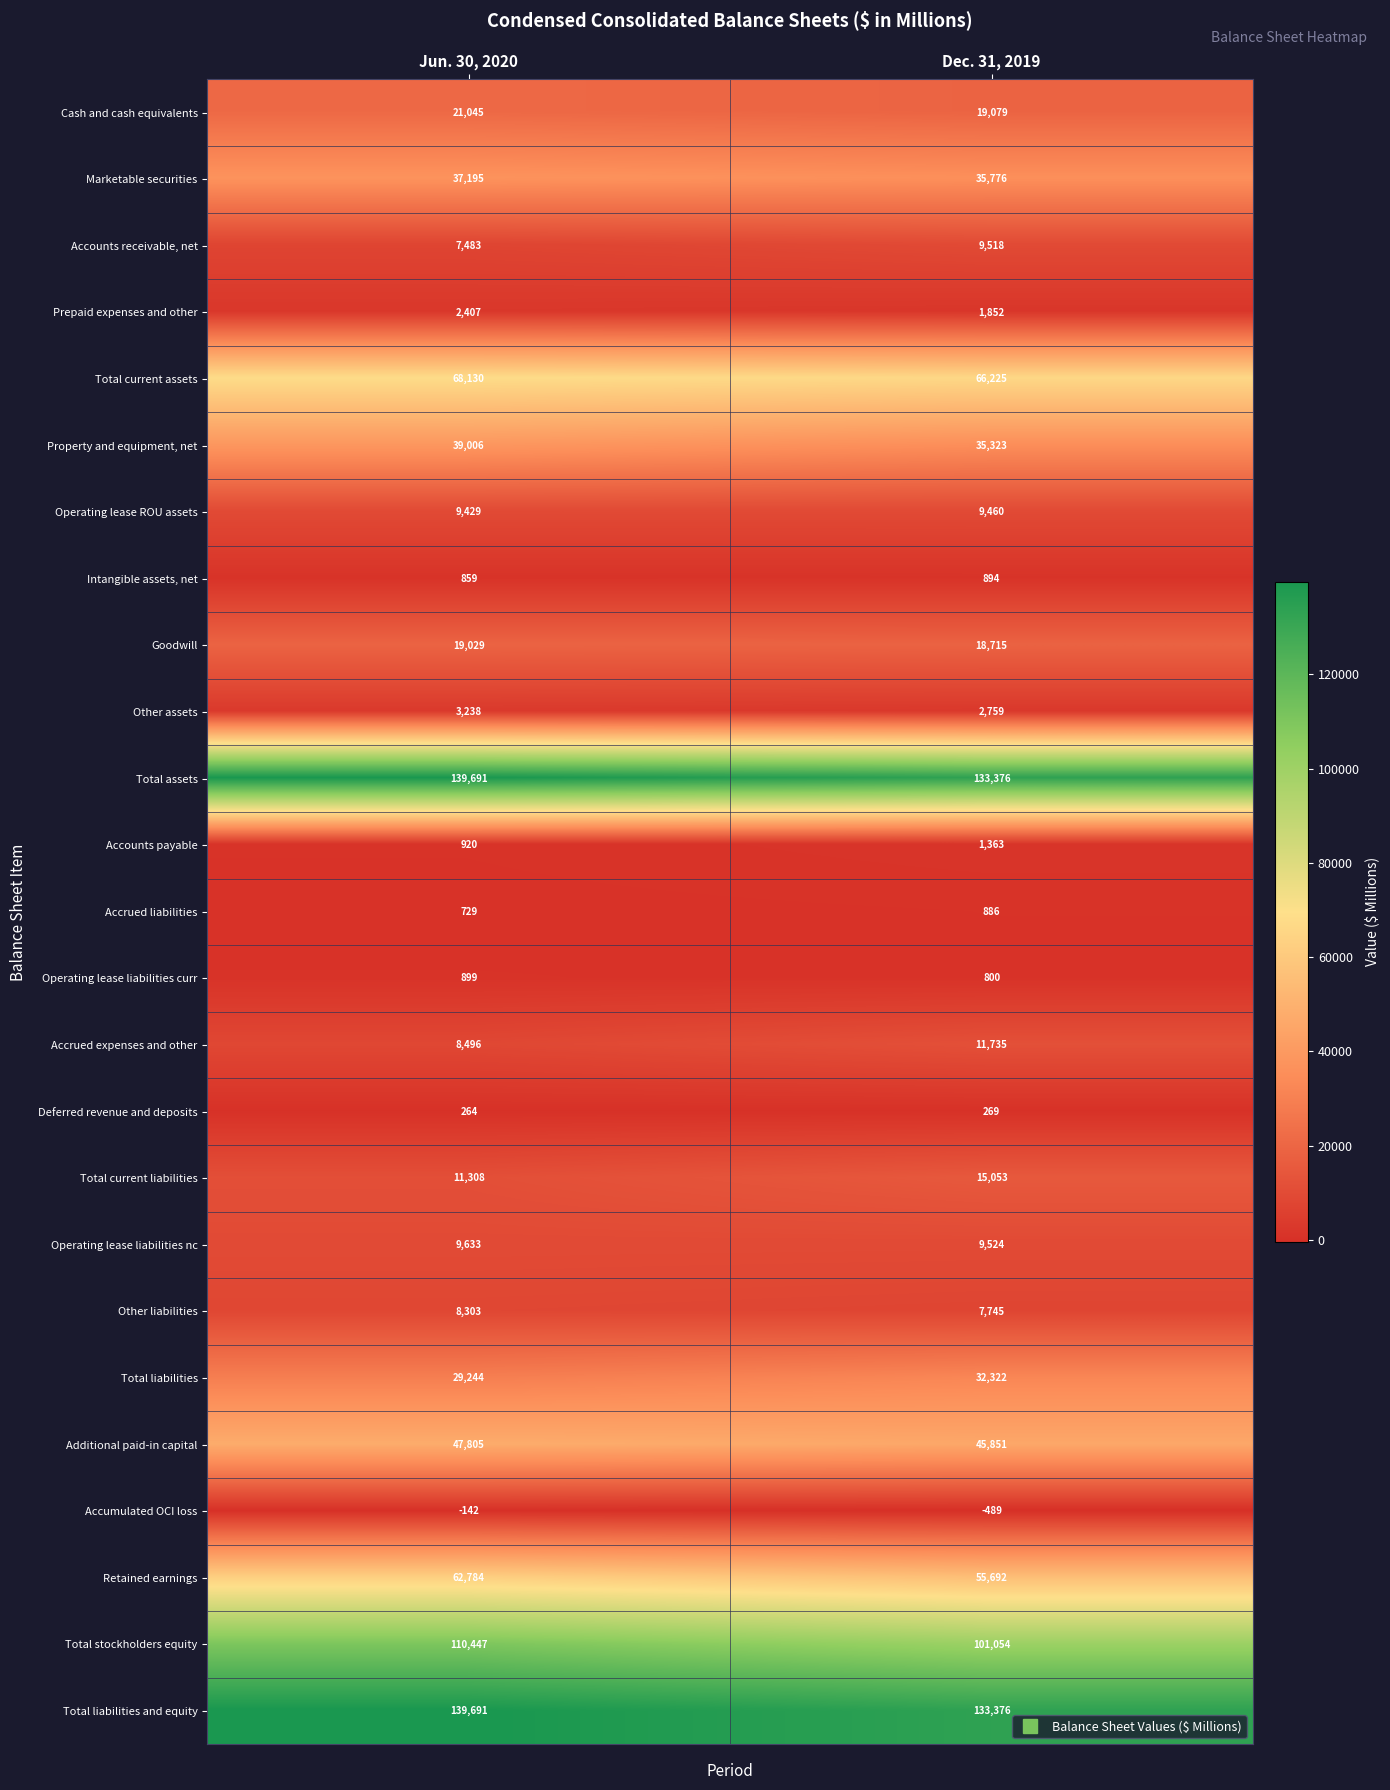

What is the difference between the Prepaid expenses and other values at Jun. 30, 2020 and Dec. 31, 2019?

555